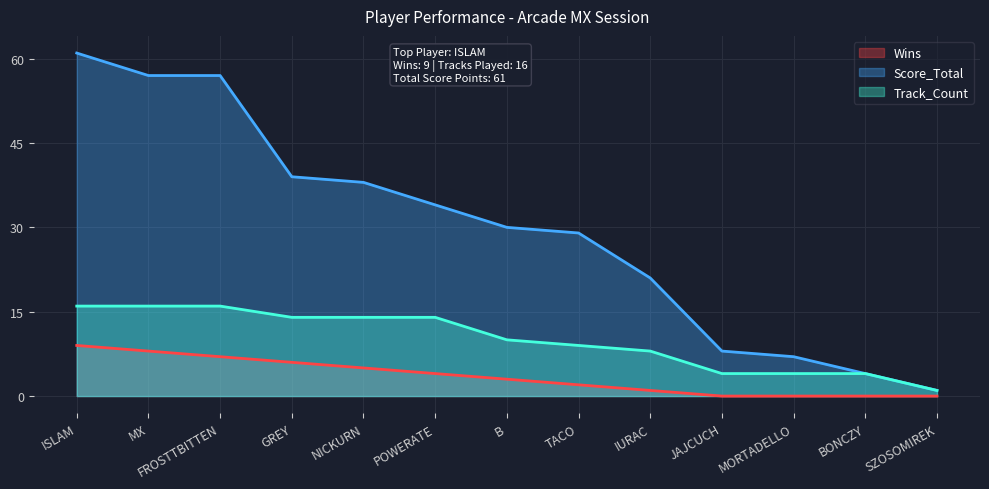

Rank the series by their average value, from highest to lowest.

Score_Total, Track_Count, Wins